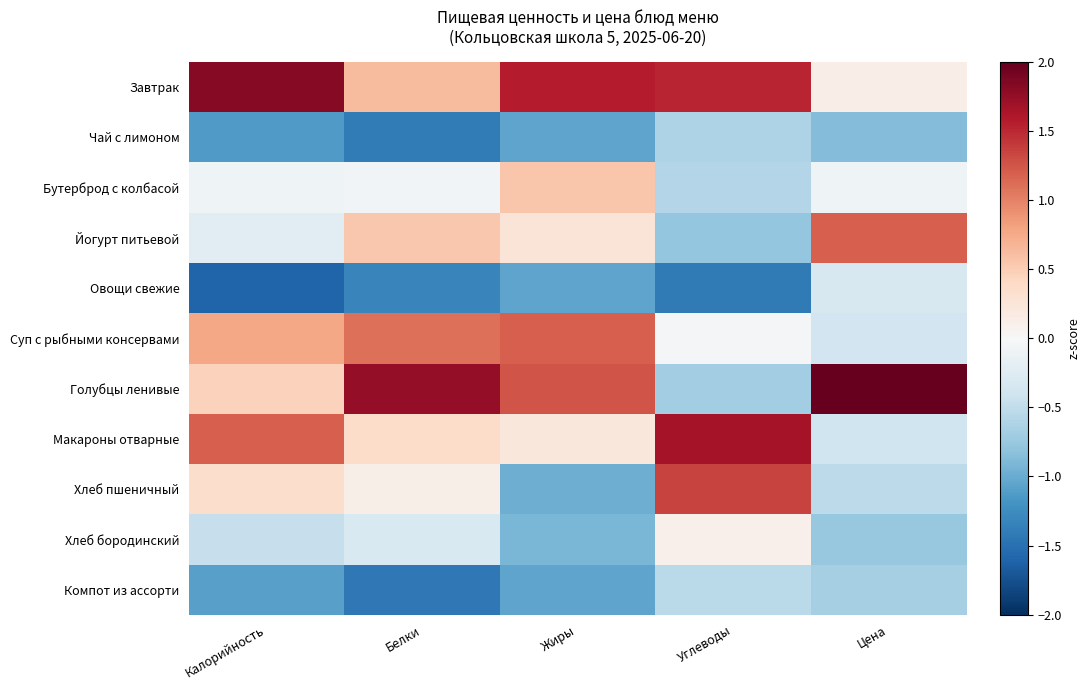

Reading left to right, list all the values displayed in this chart.

Завтрак: Калорийность=1.8	Белки=0.6	Жиры=1.6	Углеводы=1.5	Цена=0.1
Чай с лимоном: Калорийность=-1.1	Белки=-1.4	Жиры=-1.1	Углеводы=-0.6	Цена=-0.9
Бутерброд с колбасой: Калорийность=-0.1	Белки=-0.1	Жиры=0.5	Углеводы=-0.6	Цена=-0.1
Йогурт питьевой: Калорийность=-0.2	Белки=0.5	Жиры=0.3	Углеводы=-0.8	Цена=1.2
Овощи свежие: Калорийность=-1.6	Белки=-1.3	Жиры=-1.1	Углеводы=-1.4	Цена=-0.3
Суп с рыбными консервами: Калорийность=0.8	Белки=1.1	Жиры=1.2	Углеводы=-0.0	Цена=-0.4
Голубцы ленивые: Калорийность=0.5	Белки=1.8	Жиры=1.3	Углеводы=-0.7	Цена=2.7
Макароны отварные: Калорийность=1.2	Белки=0.4	Жиры=0.2	Углеводы=1.7	Цена=-0.4
Хлеб пшеничный: Калорийность=0.4	Белки=0.1	Жиры=-1.0	Углеводы=1.4	Цена=-0.5
Хлеб бородинский: Калорийность=-0.5	Белки=-0.3	Жиры=-0.9	Углеводы=0.1	Цена=-0.8
Компот из ассорти: Калорийность=-1.1	Белки=-1.4	Жиры=-1.1	Углеводы=-0.5	Цена=-0.7